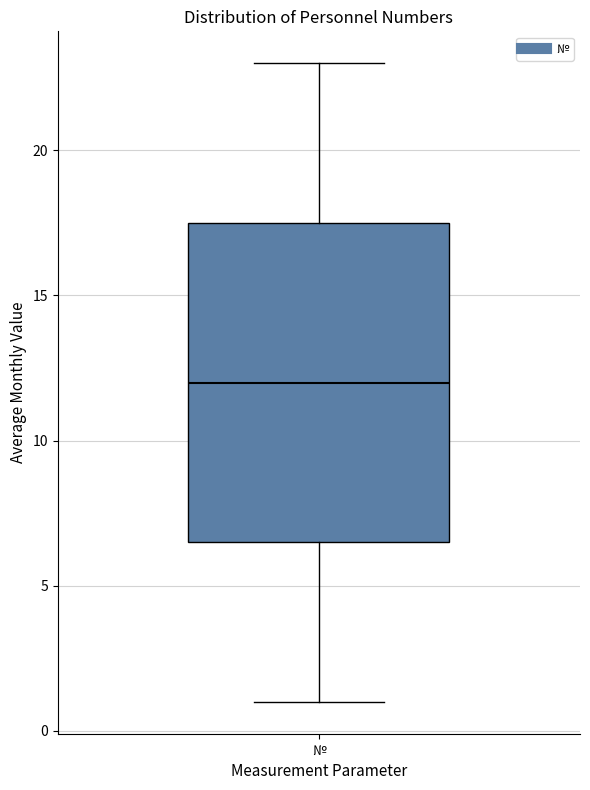

Read this box plot against the y-axis: the position of the median line, the range covered by the box, and the ends of both whiskers. The values are not printed on the chart, so give them approximately, as read against the axis.

median 12.0, box 6.5 to 17.5, whiskers 1.0 to 23.0